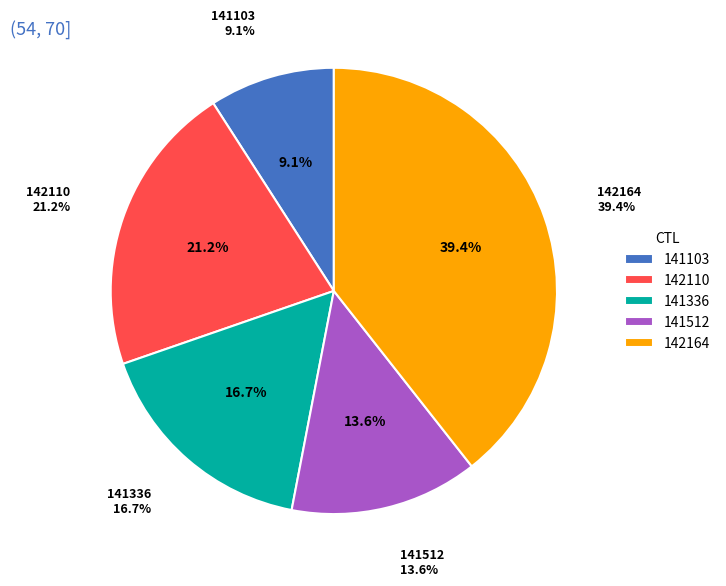

To the nearest percent, what percentage of the pie is 141103?

9%